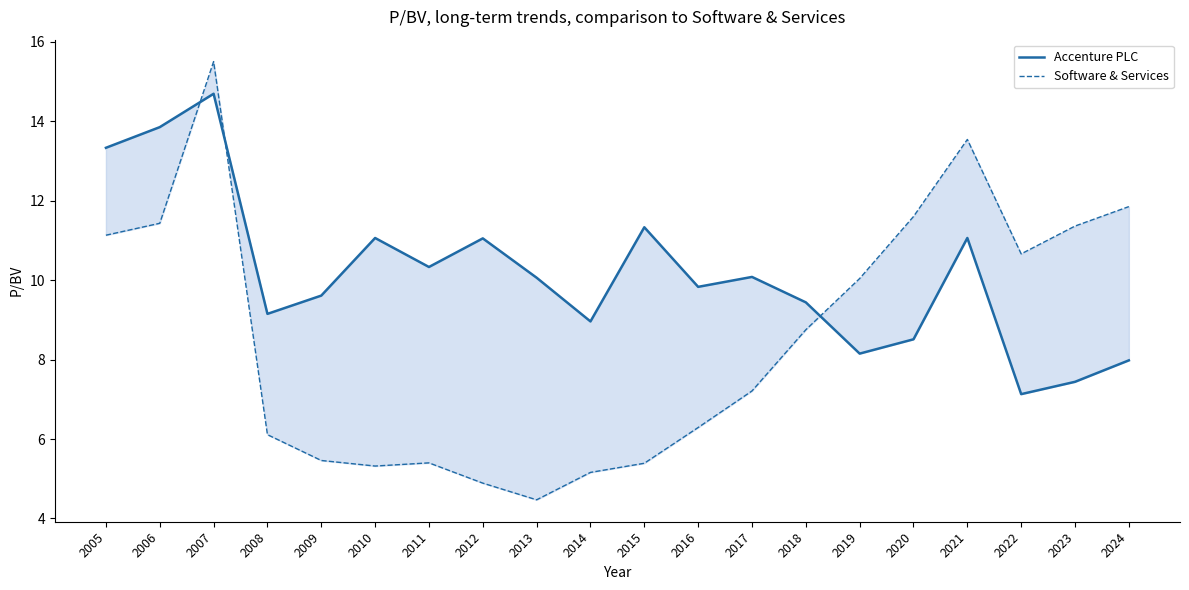

Rank the categories by Accenture PLC value from lowest to highest.

2022, 2023, 2024, 2019, 2020, 2014, 2008, 2018, 2009, 2016, 2013, 2017, 2011, 2012, 2010, 2021, 2015, 2005, 2006, 2007